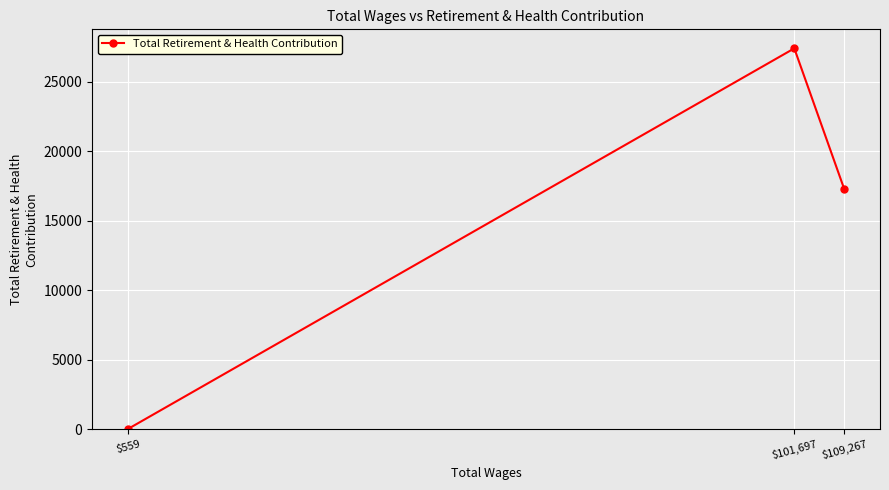

Is this an area chart (filled region under the line)?

No